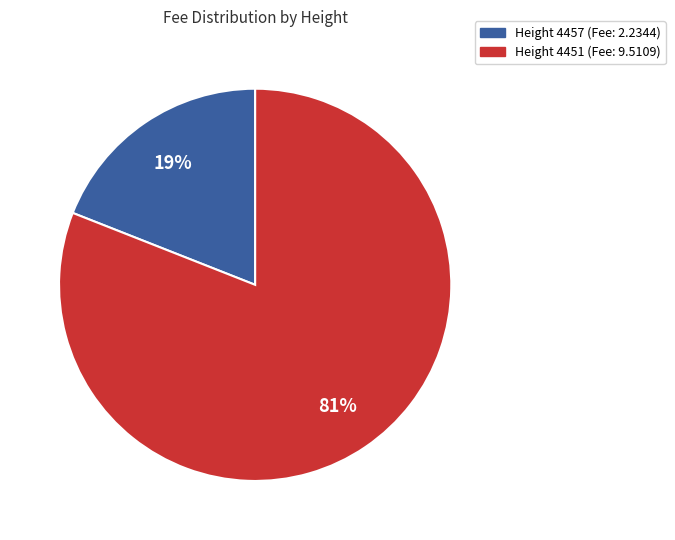

To the nearest percent, what portion does Height 4457 (Fee: 2.2344) represent?

19%